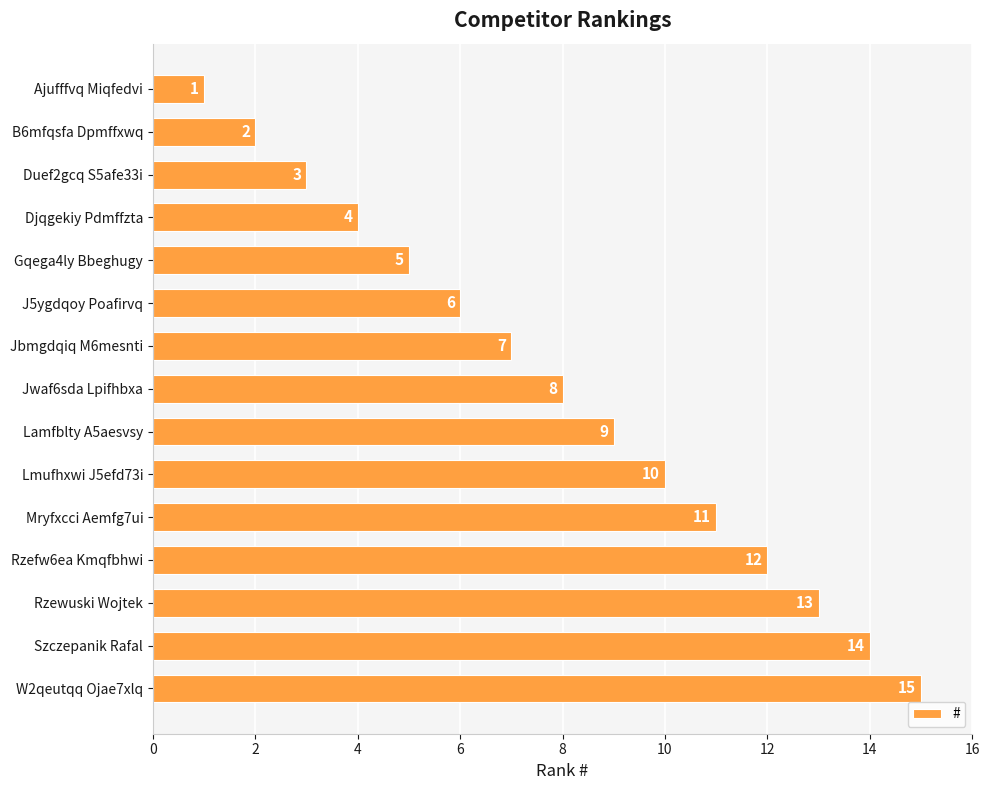

How many bars are there in total?

15